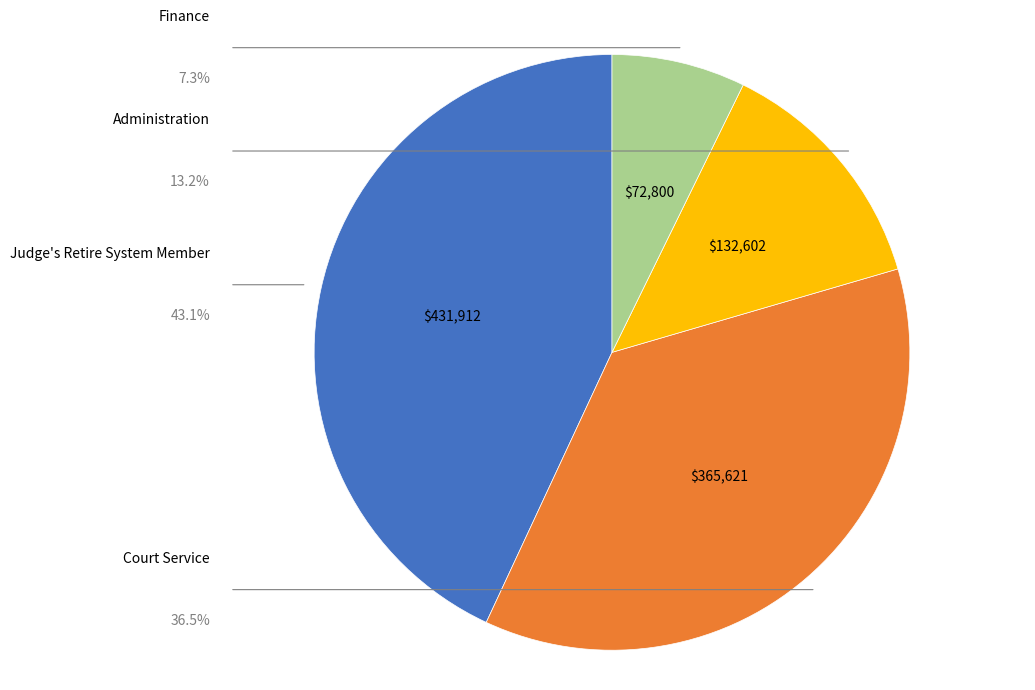

The Judge's Retire System Member slice represents 43% of the pie. True or false?

True